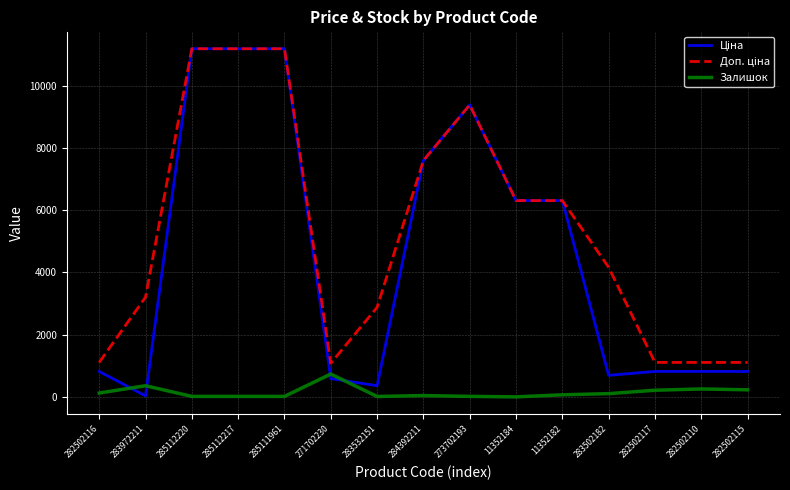

Is it true that Залишок equals 15.0 at 283532151?

True